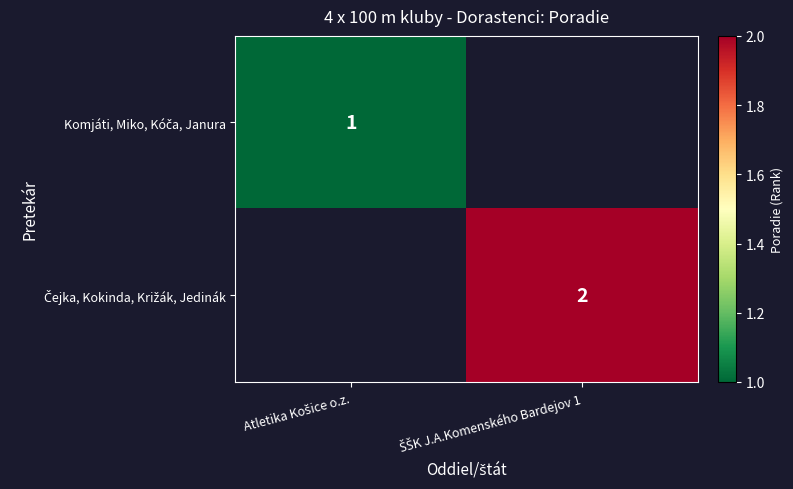

What is the smallest value displayed?

1.0